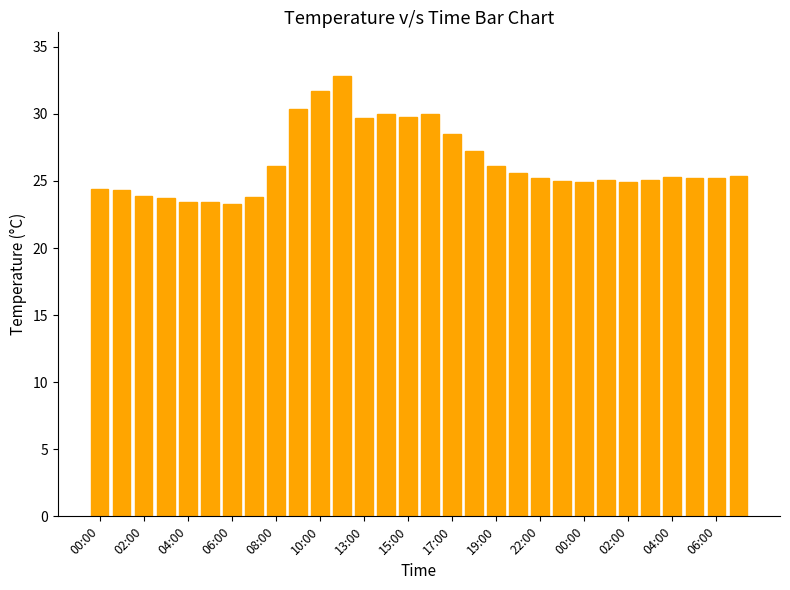

What is the value of the 22nd bar from the left?

25.0